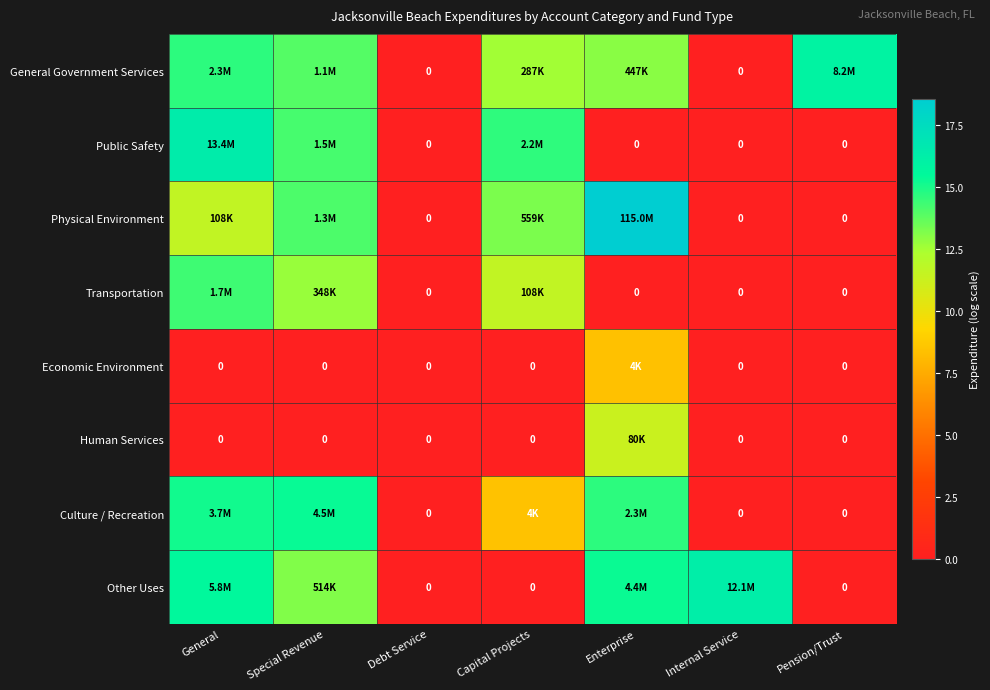

Which series has the largest range (max minus min)?

Physical Environment